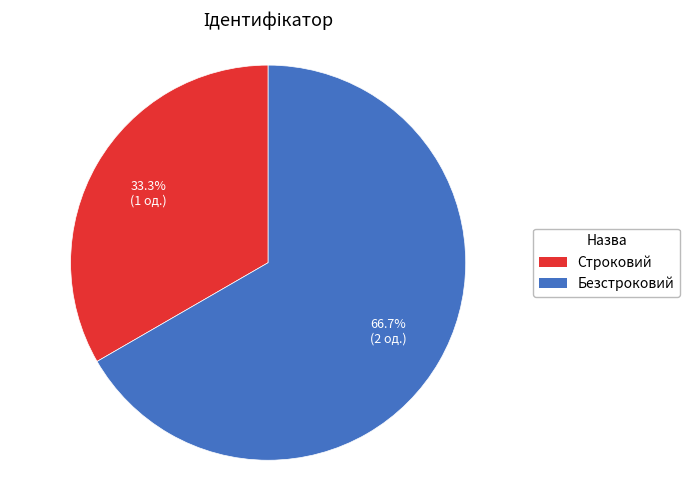

What percentage is the Безстроковий slice, to the nearest percent?

67%